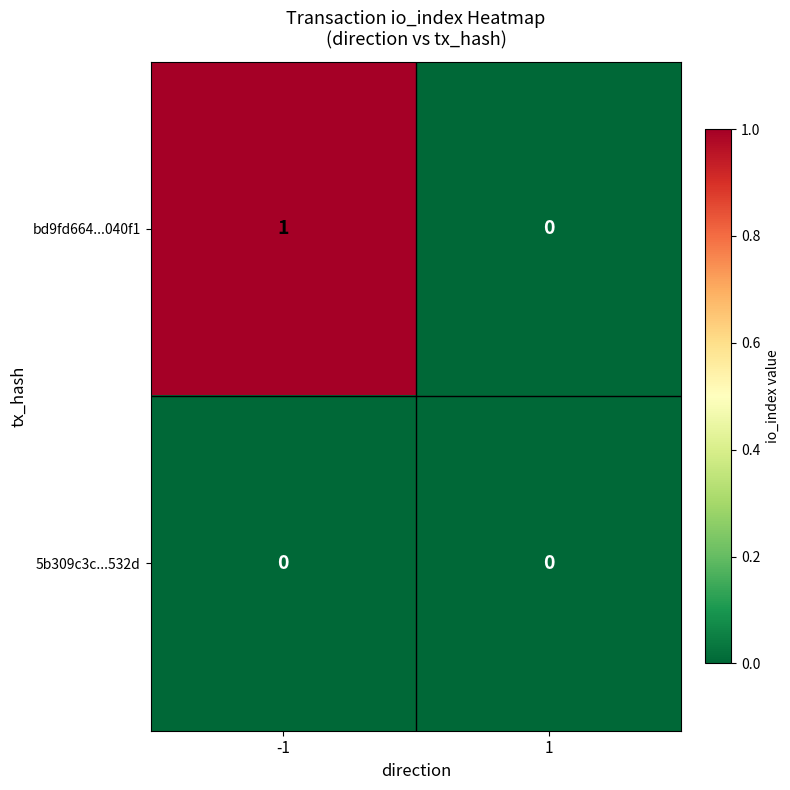

How many series are shown in this chart?

2